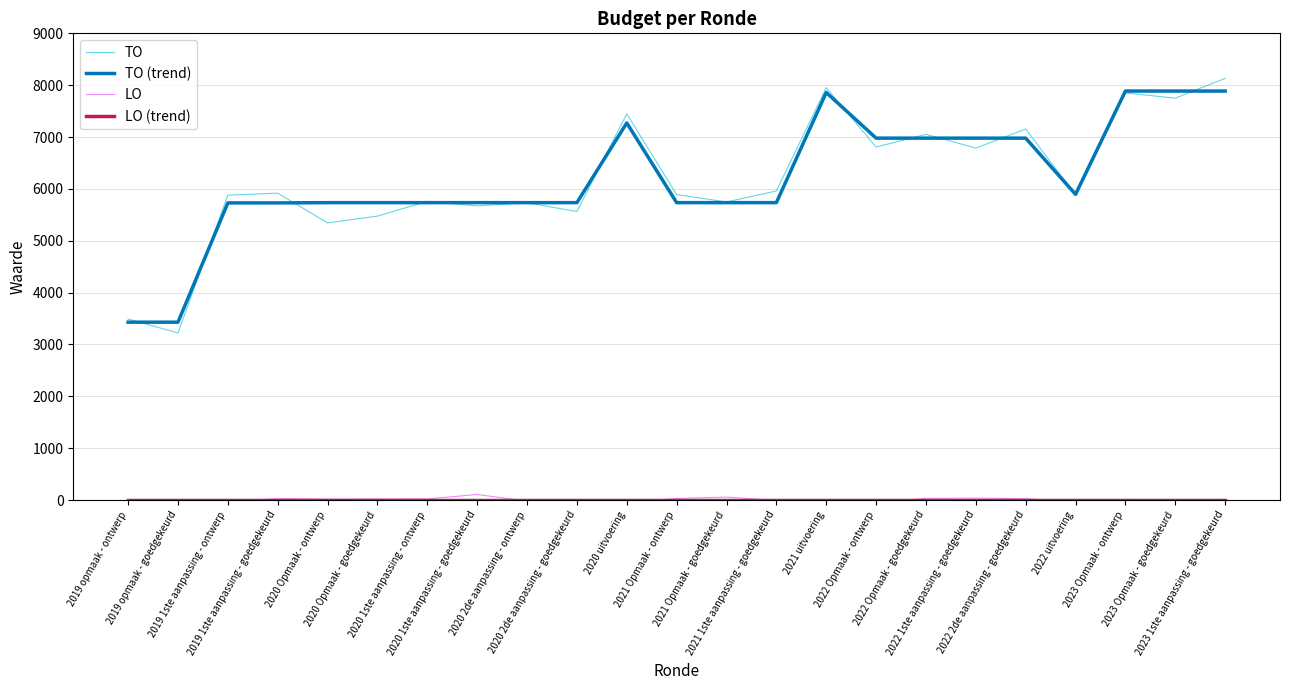

What is the maximum value shown in the chart?

8131.5